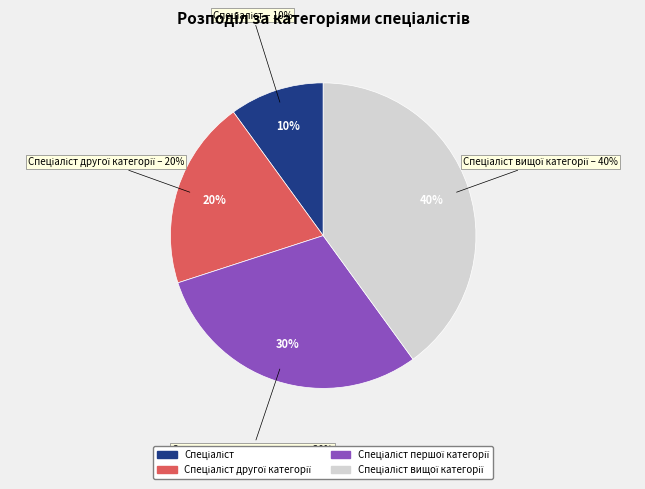

To the nearest percent, what is the difference between the Спеціаліст and Спеціаліст другої категорії slice percentages?

10%